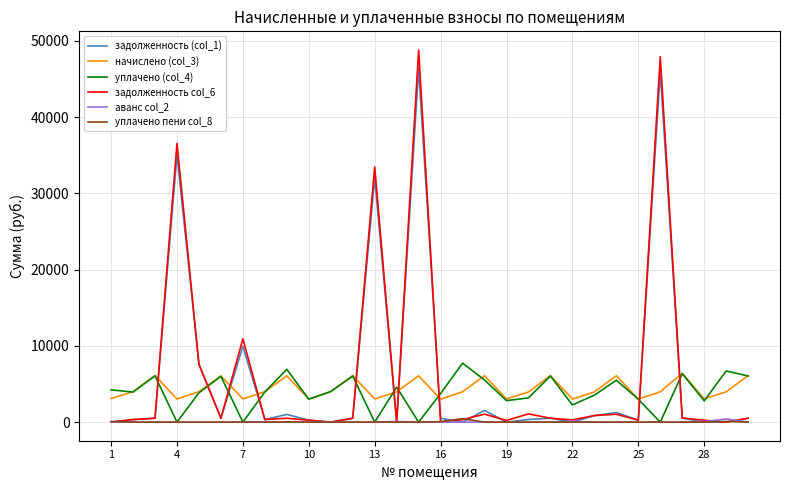

Which series has the largest range (max minus min)?

задолженность col_6